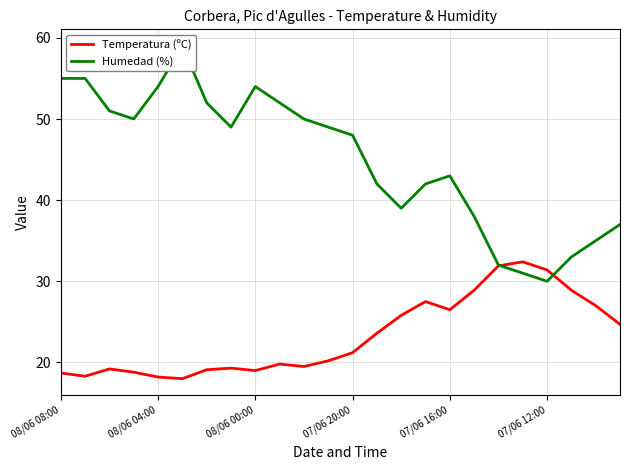

Is this an area chart (filled region under the line)?

No